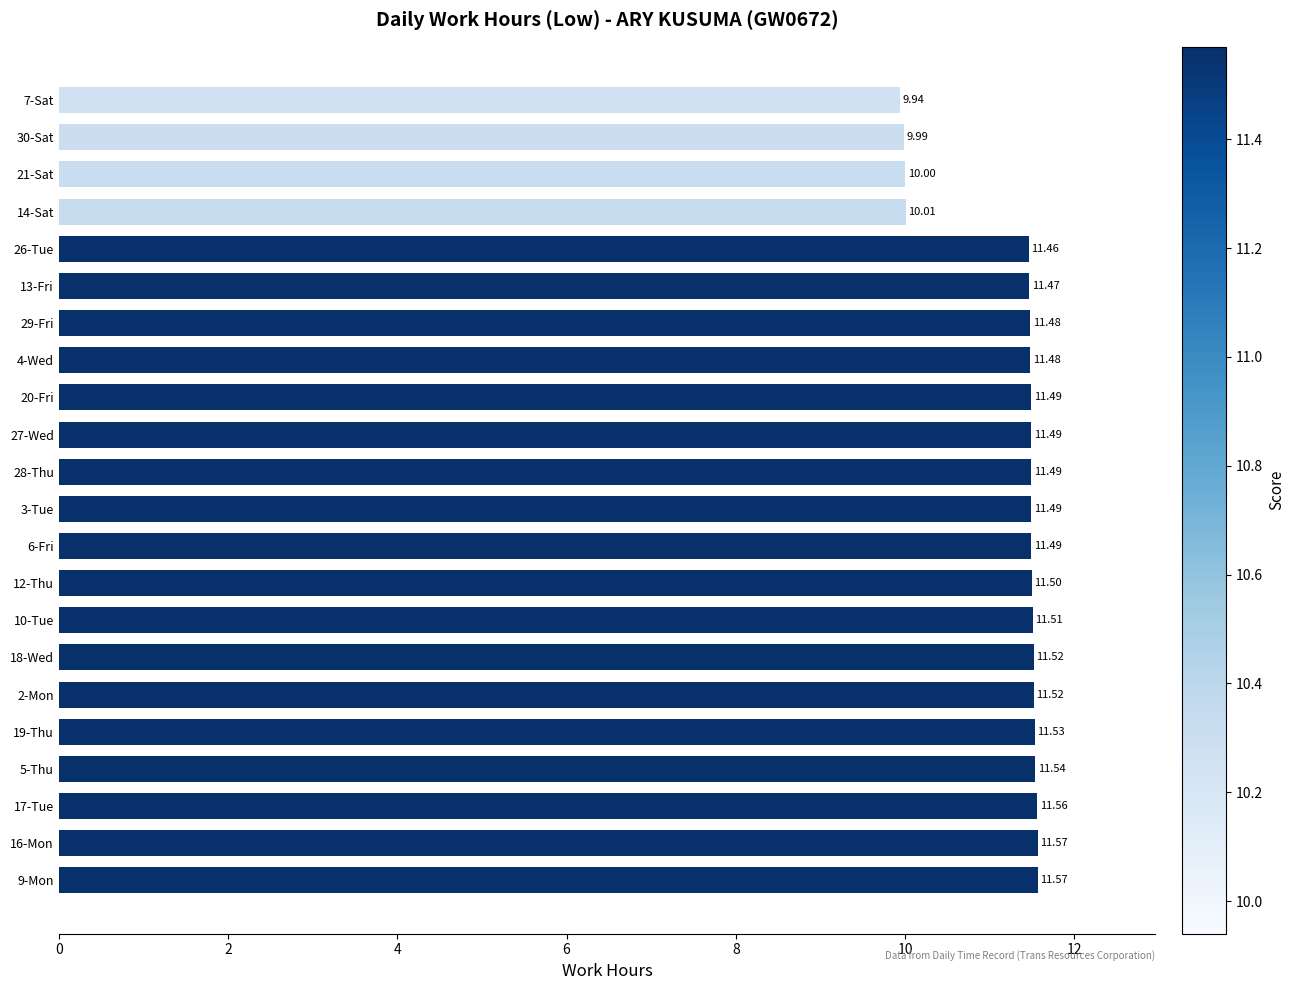

Approximately how many times larger is the value at 30-Sat compared to 10-Tue?

0.9